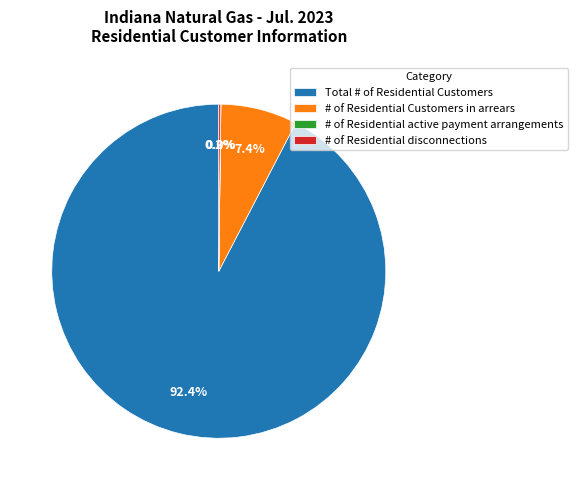

Which slice represents more than half of the pie?

Total # of Residential Customers